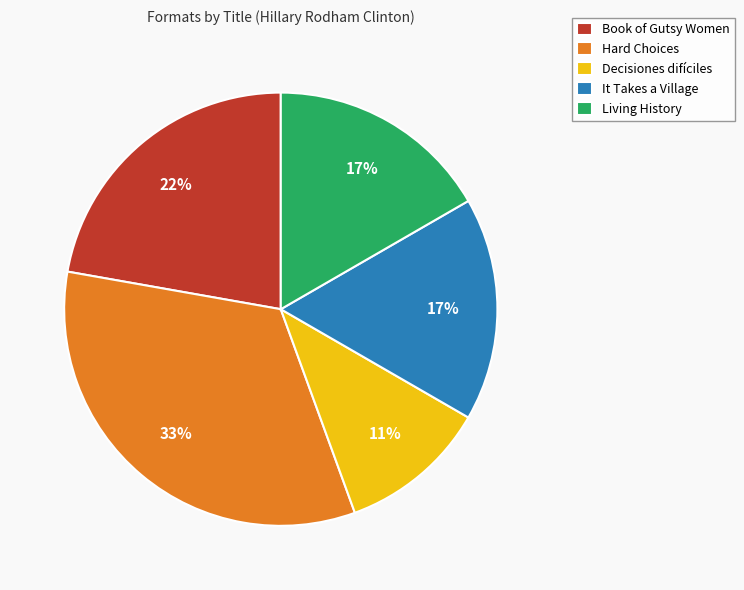

Between Decisiones difíciles and Living History, which is larger?

Living History